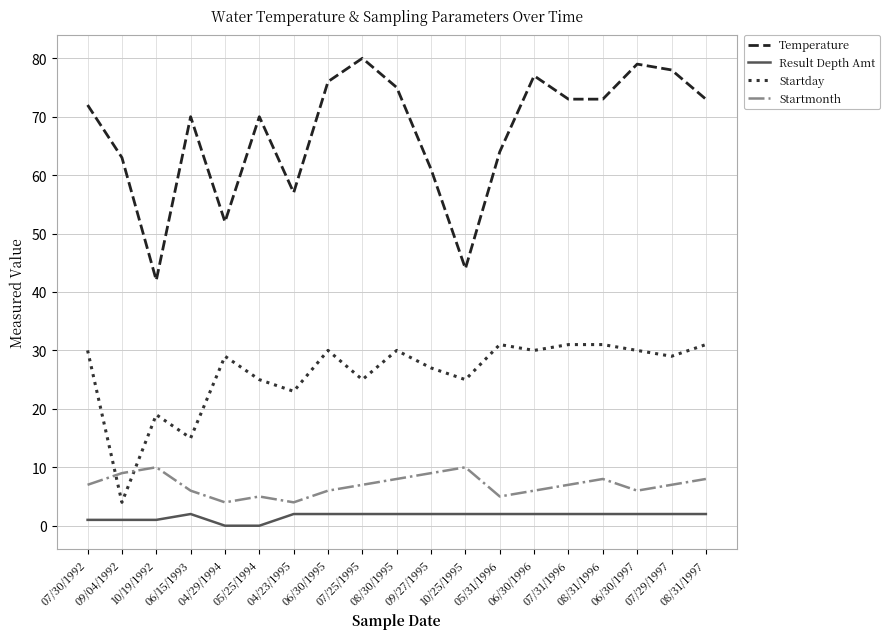

What is the average value of the Temperature series?

67